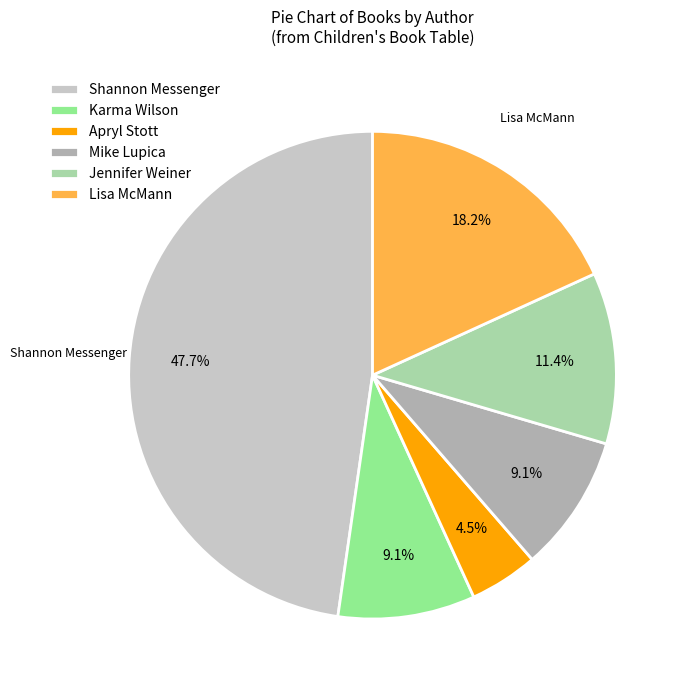

Is there any slice that represents more than half of the pie?

No